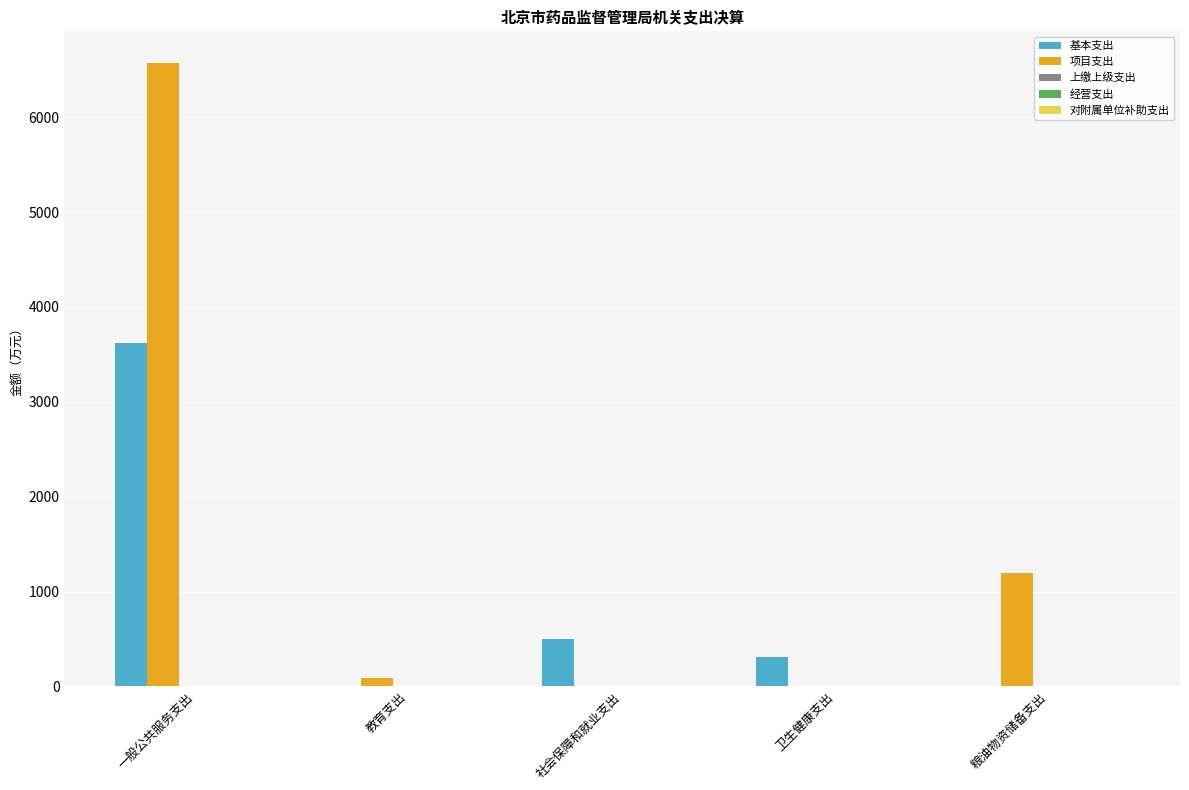

Which series has the largest total across all categories?

项目支出